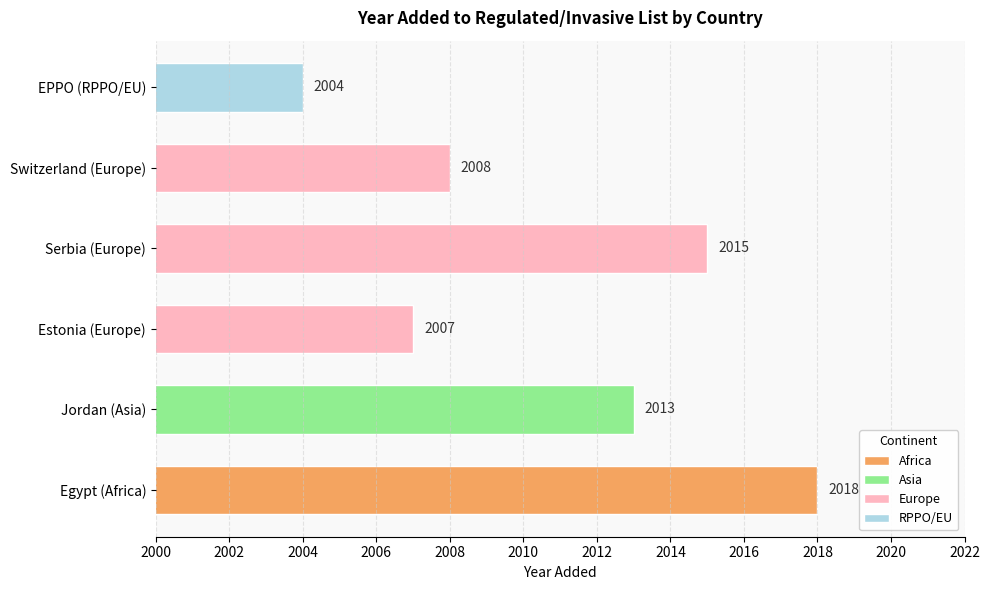

Reading top to bottom, transcribe all the data shown in this chart.

2004	2008	2015	2007	2013	2018